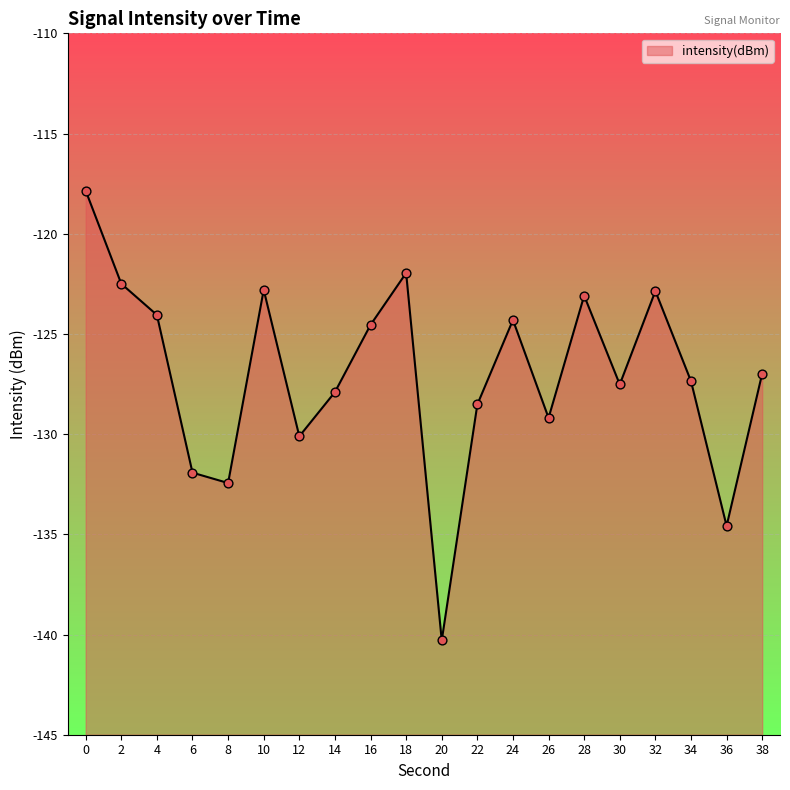

What is the change in value from 10 to 32?

-0.1